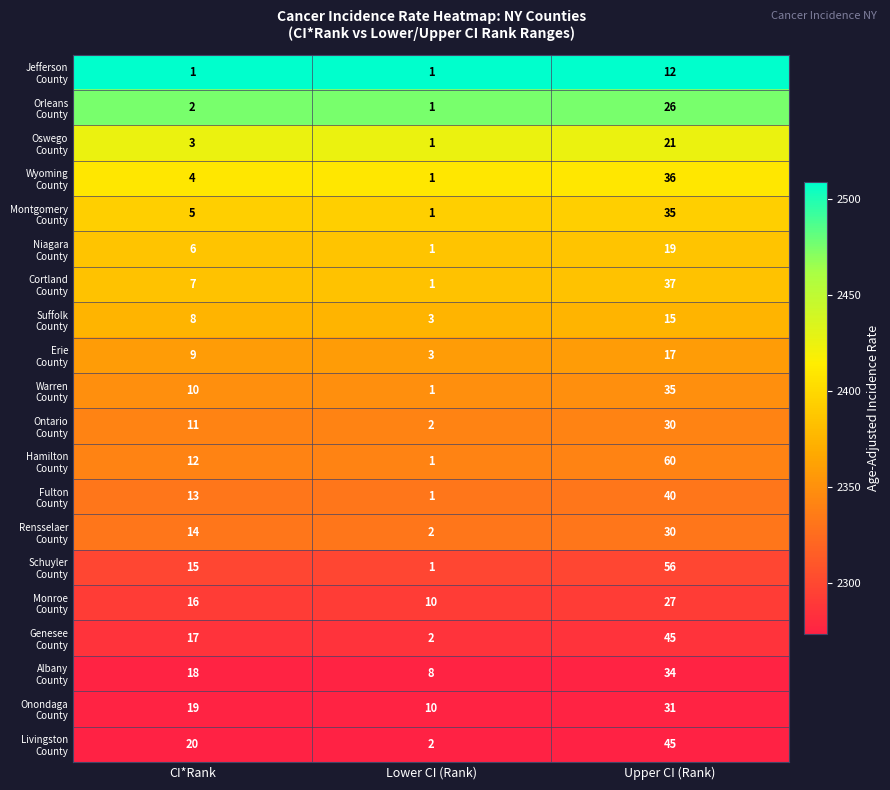

Which category has the highest value across all series?

Upper CI (Rank)